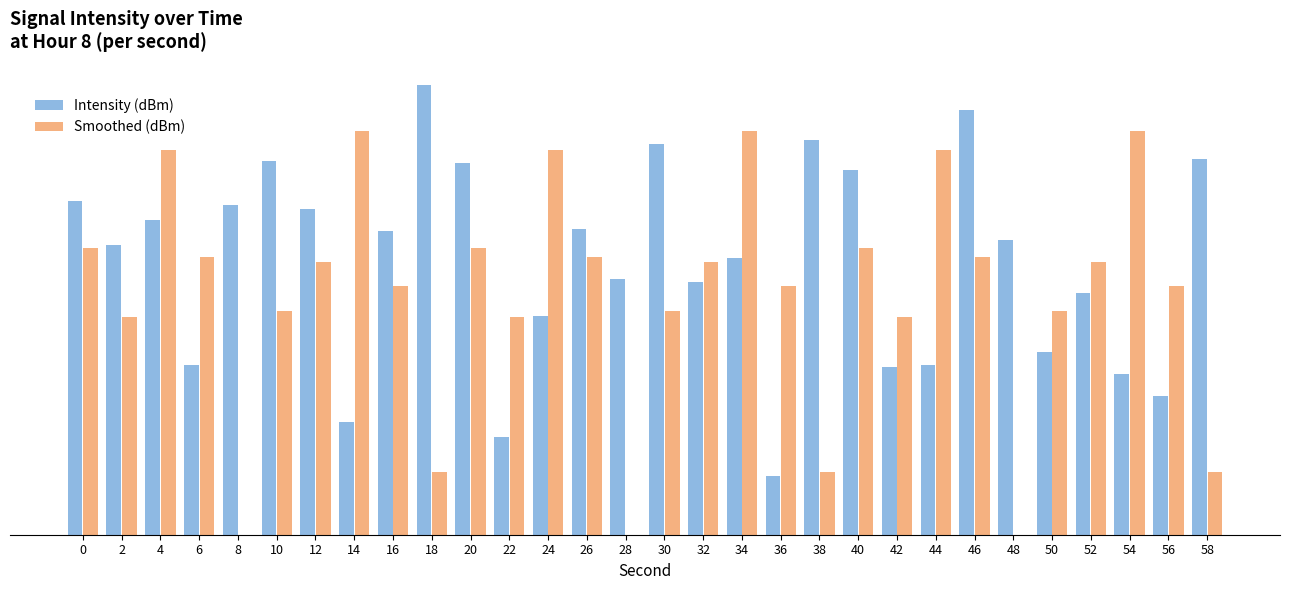

What are all the series names shown in the legend?

Intensity (dBm), Smoothed (dBm)